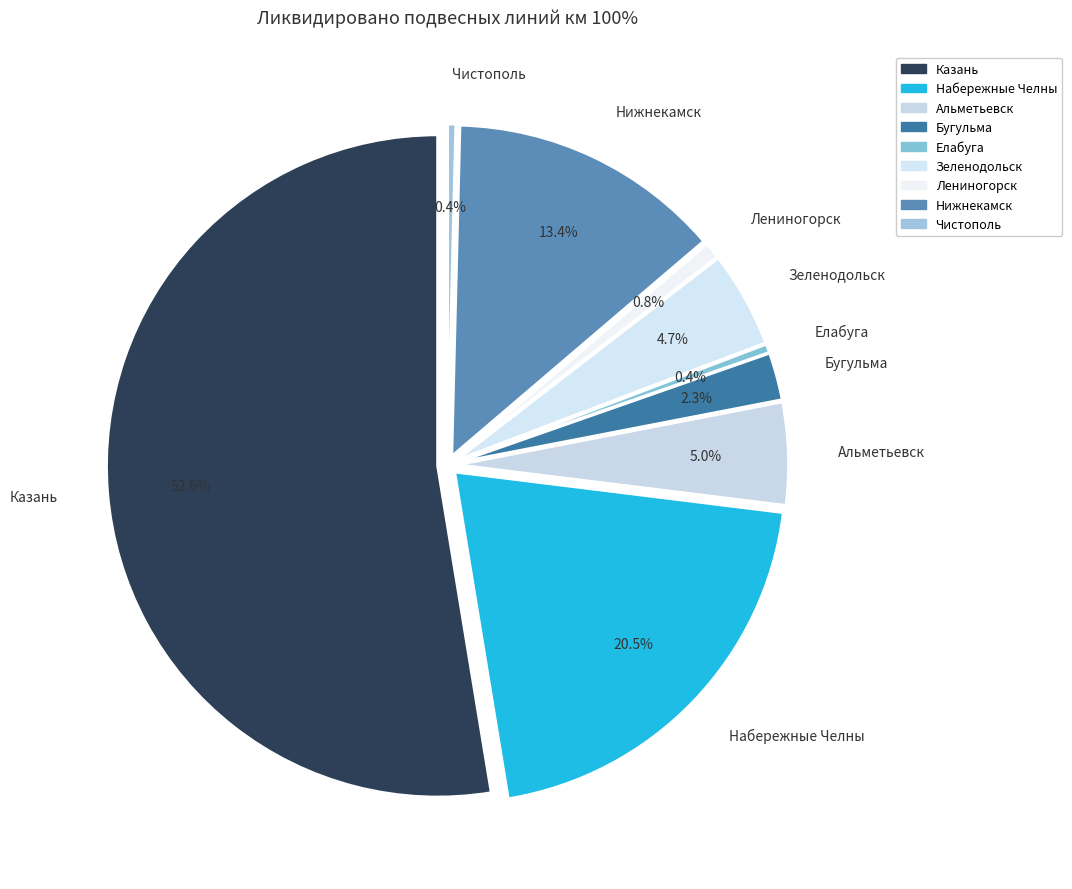

Rank the categories by value from lowest to highest.

Чистополь, Елабуга, Лениногорск, Бугульма, Зеленодольск, Альметьевск, Нижнекамск, Набережные Челны, Казань